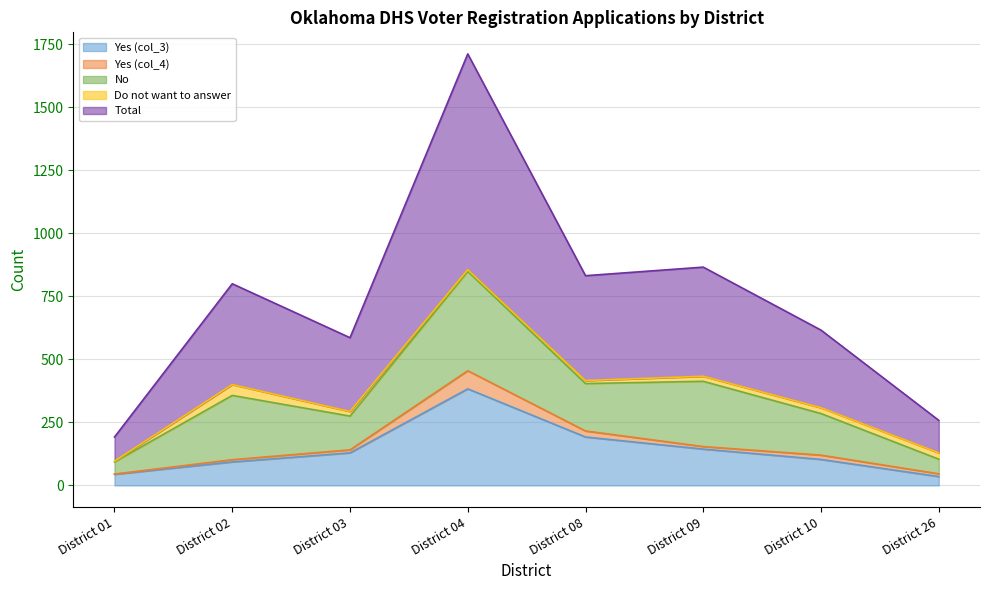

Which series has the largest range (max minus min)?

Total